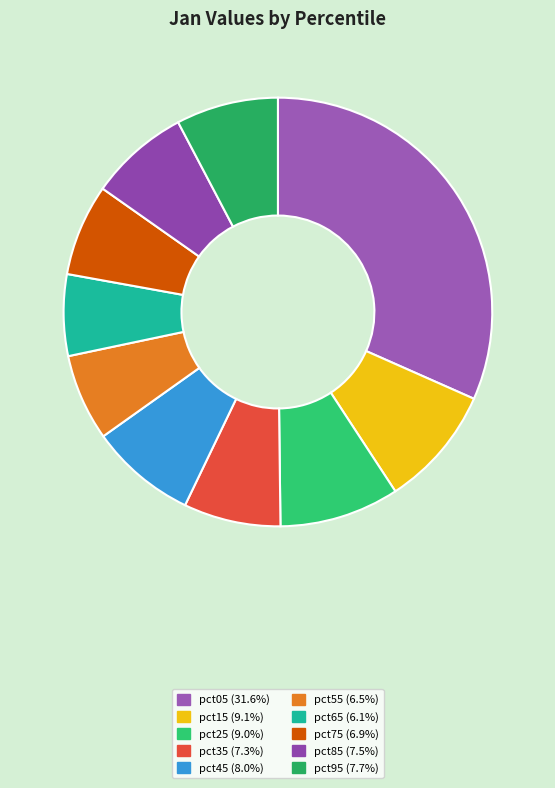

Count the number of slices in the pie.

10